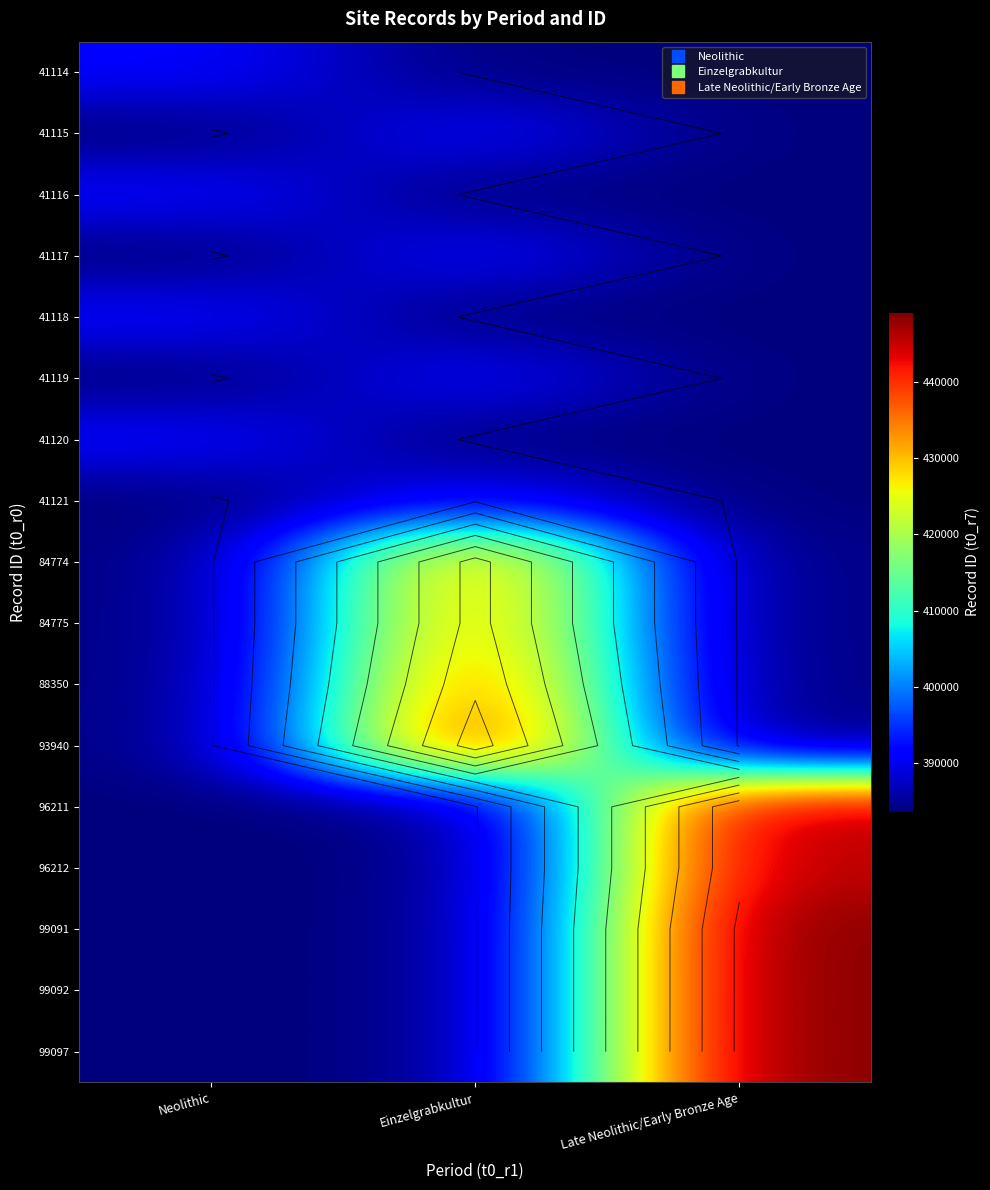

Rank the series at Einzelgrabkultur from highest to lowest value.

93940, 88350, 84775, 84774, 41121, 41119, 41117, 41115, 41114, 41116, 41118, 41120, 96211, 96212, 99091, 99092, 99097